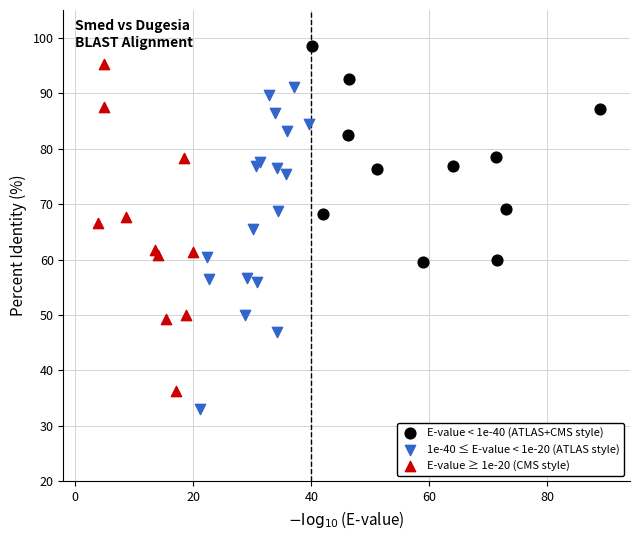

What are all the series names shown in the legend?

E-value < 1e-40 (ATLAS+CMS style), 1e-40 ≤ E-value < 1e-20 (ATLAS style), E-value ≥ 1e-20 (CMS style)